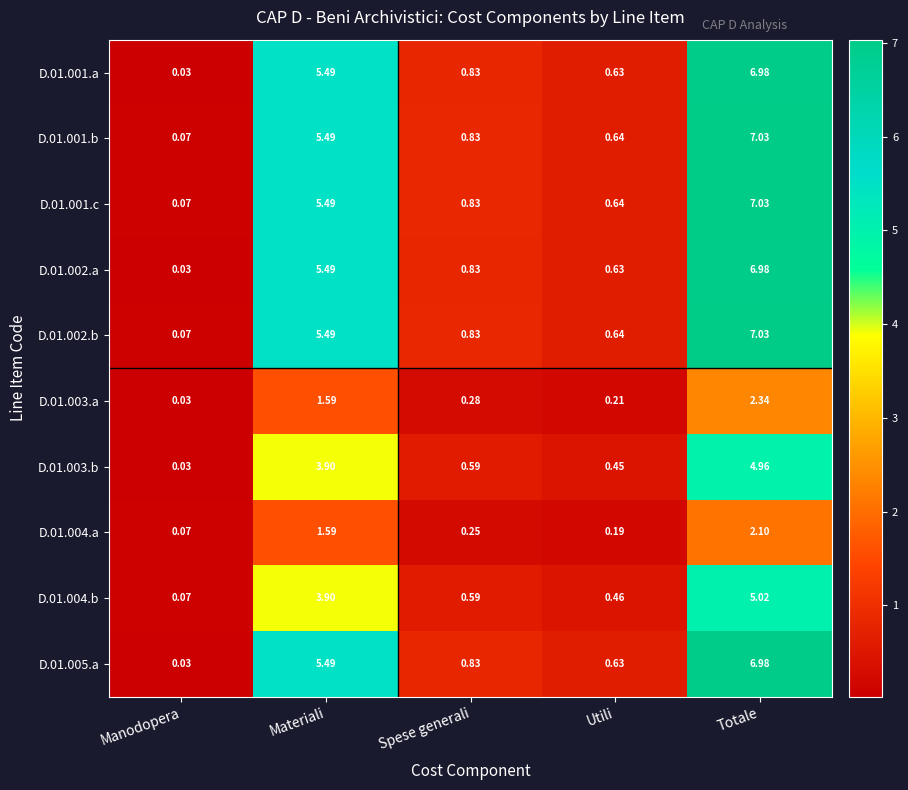

Where is D.01.003.a nearest to the value 1?

Materiali